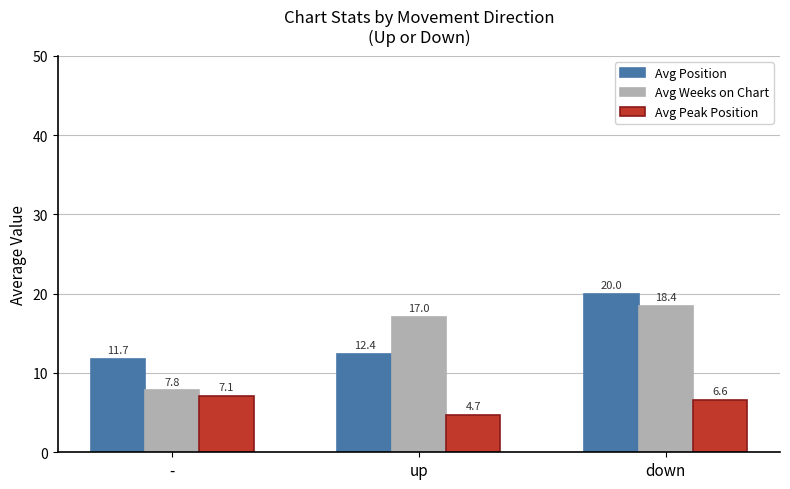

Rank the series by their maximum value, from lowest to highest.

Avg Peak Position, Avg Weeks on Chart, Avg Position